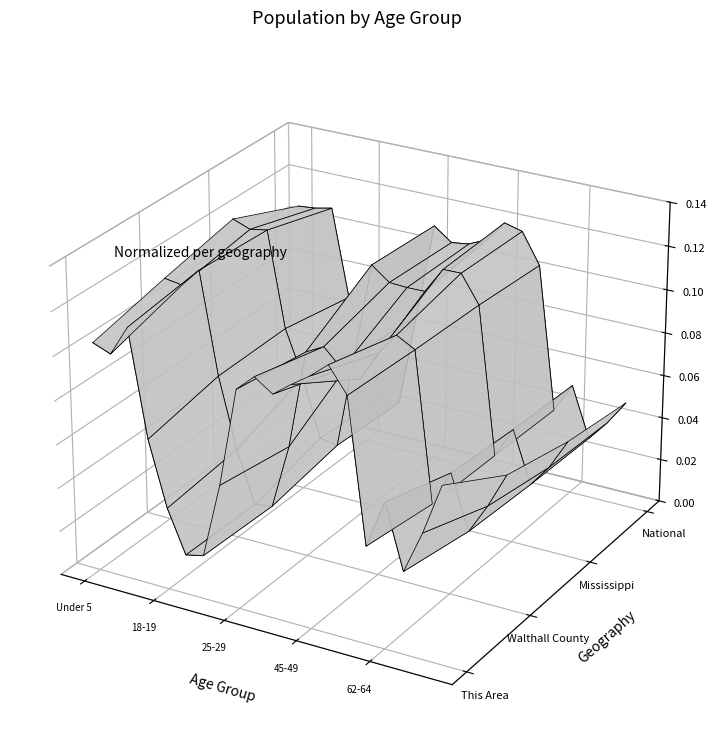

What is the difference between the second highest and second lowest values in the This Area series?

0.1